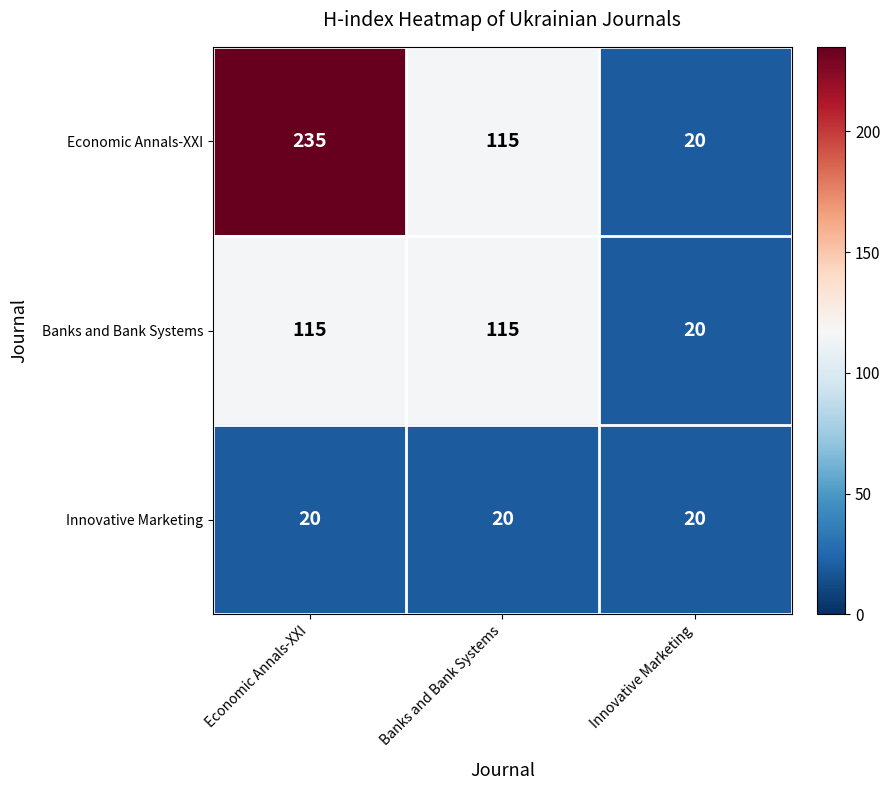

Rank the categories by Economic Annals-XXI value from lowest to highest.

Innovative Marketing, Banks and Bank Systems, Economic Annals-XXI